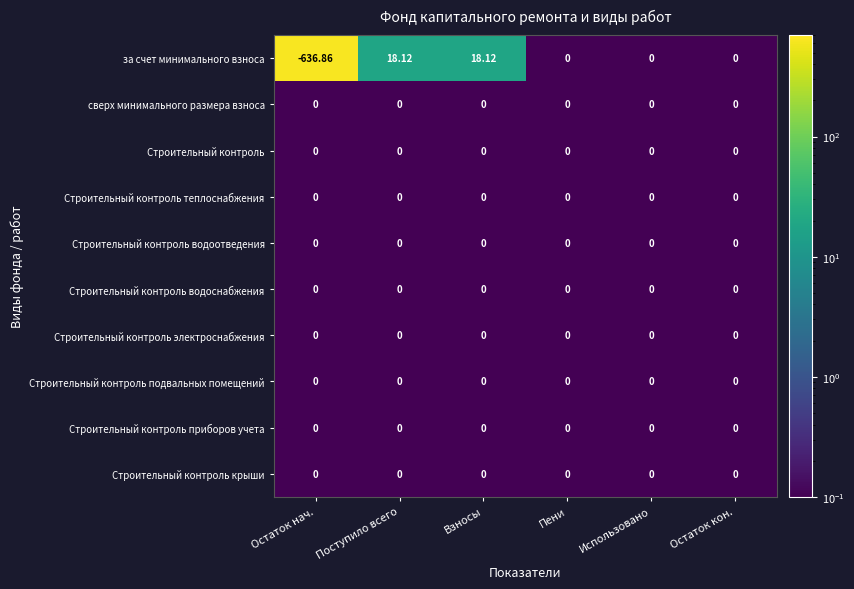

Which series changed the most between Взносы and Пени?

за счет минимального взноса